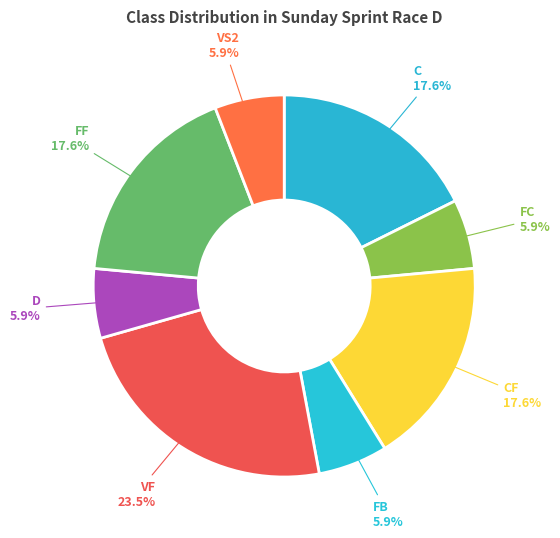

What percentage is the FC slice, to the nearest percent?

6%